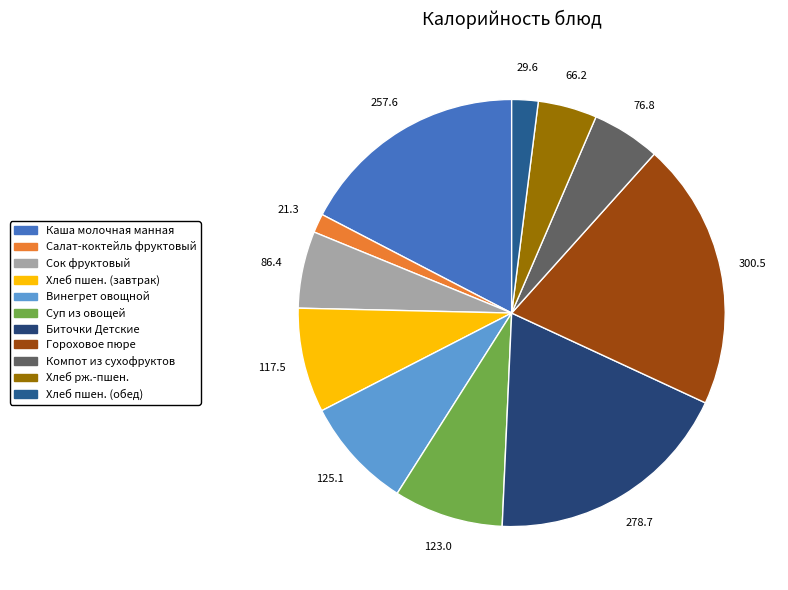

The Хлеб рж.-пшен. slice represents 14% of the pie. True or false?

False